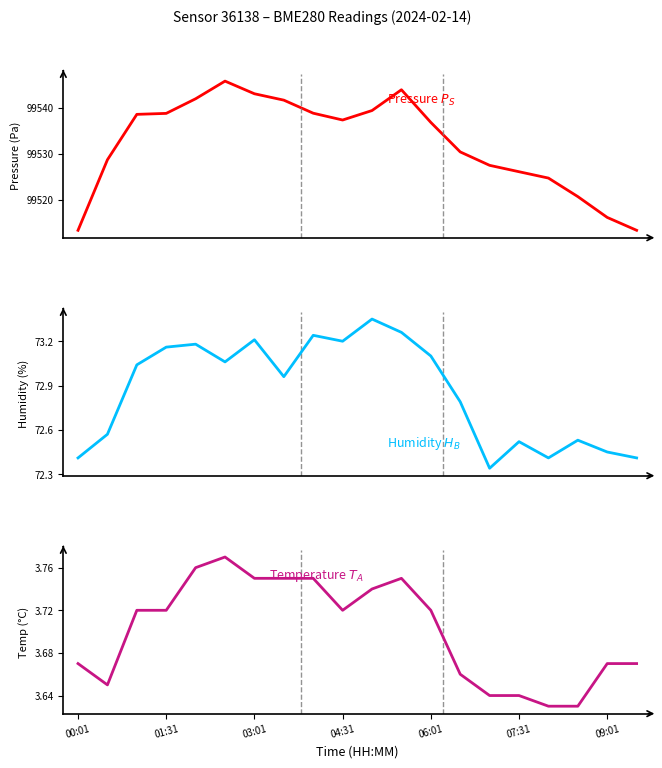

Reading left to right, what are all the values shown in this chart?

Pressure (Pa): 99513.4	99528.7	99538.6	99538.8	99542.0	99545.8	99543.1	99541.7	99538.8	99537.4	99539.4	99543.9	99536.8	99530.4	99527.5	99526.1	99524.7	99520.7	99516.2	99513.4
Humidity (%): 72.4	72.6	73.0	73.2	73.2	73.1	73.2	73.0	73.2	73.2	73.3	73.3	73.1	72.8	72.3	72.5	72.4	72.5	72.5	72.4
Temperature (°C): 3.7	3.6	3.7	3.7	3.8	3.8	3.8	3.8	3.8	3.7	3.7	3.8	3.7	3.7	3.6	3.6	3.6	3.6	3.7	3.7